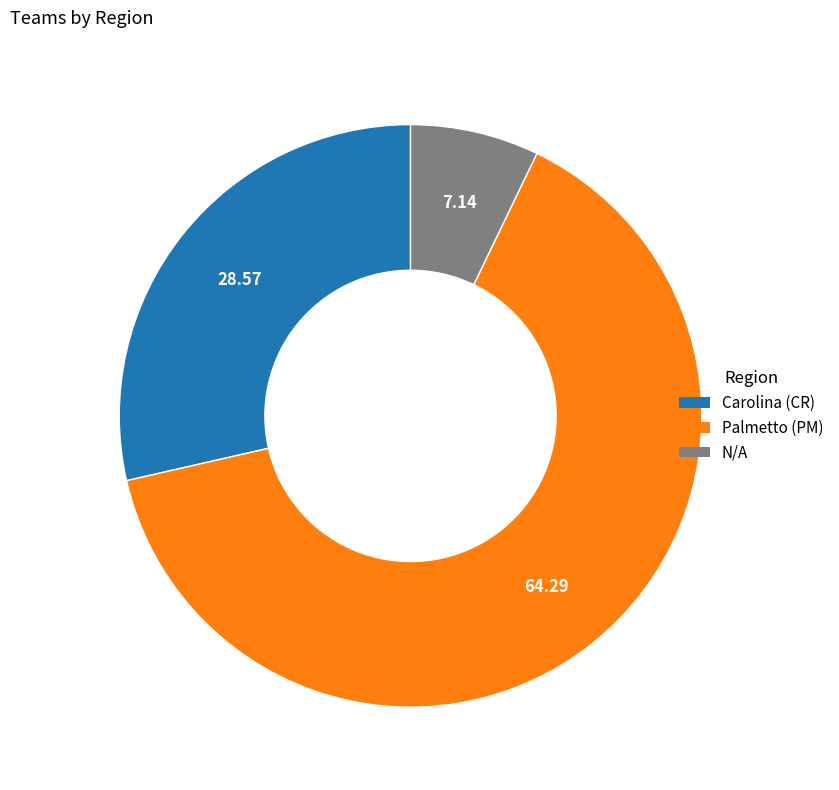

Does any single category account for the majority?

Yes